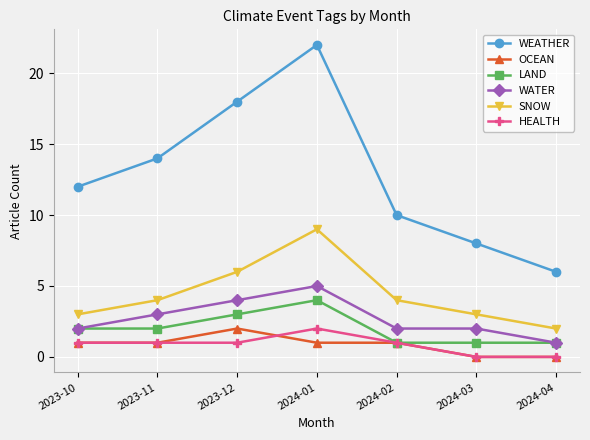

At which category is the sum across all series the highest?

2024-01